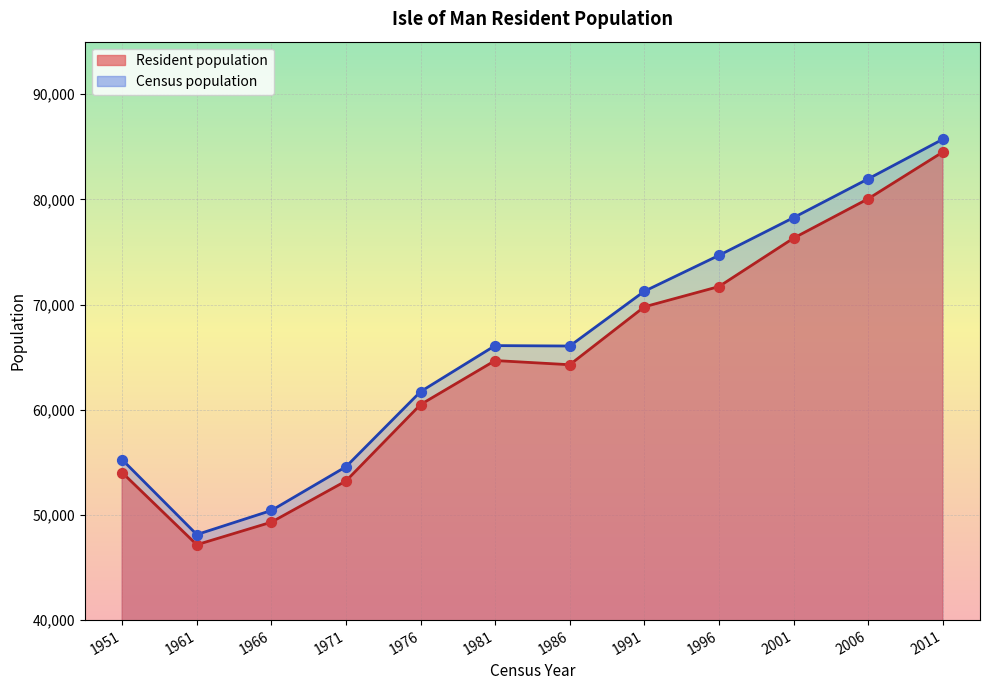

What is the total value across all series at 1961?

95299